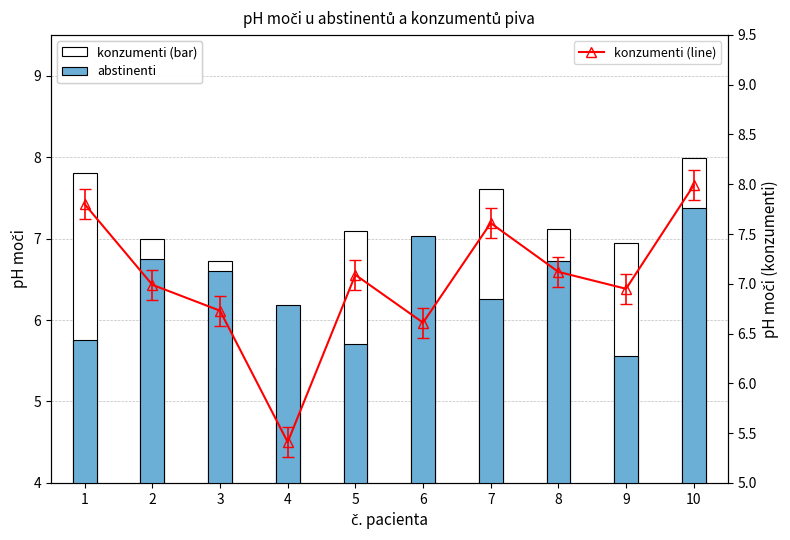

At which category is the sum across all series the highest?

10